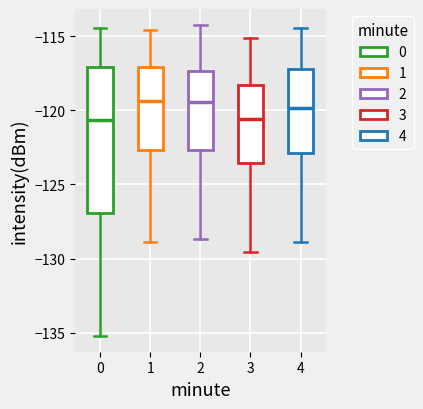

Reading left to right, read every box against the y-axis: the position of its median line, the range the box covers, and the ends of its whiskers. The values are not printed on the chart, so give them approximately, as read against the axis.

0: median -120.5, box -127.0 to -117.0, whiskers -135.0 to -114.5
1: median -119.5, box -122.5 to -117.0, whiskers -129.0 to -114.5
2: median -119.5, box -122.5 to -117.5, whiskers -128.5 to -114.0
3: median -120.5, box -123.5 to -118.5, whiskers -129.5 to -115.0
4: median -120.0, box -123.0 to -117.0, whiskers -129.0 to -114.5